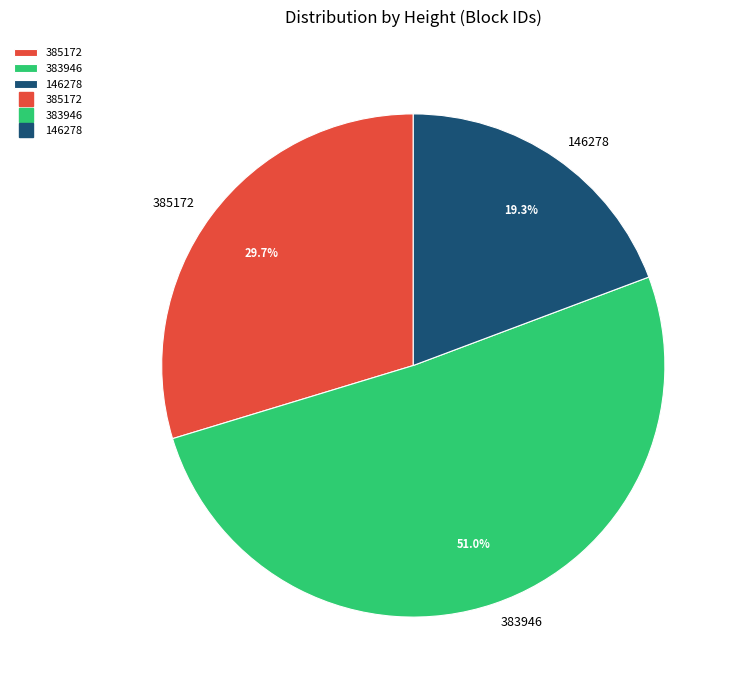

Is there a majority slice in this chart?

Yes